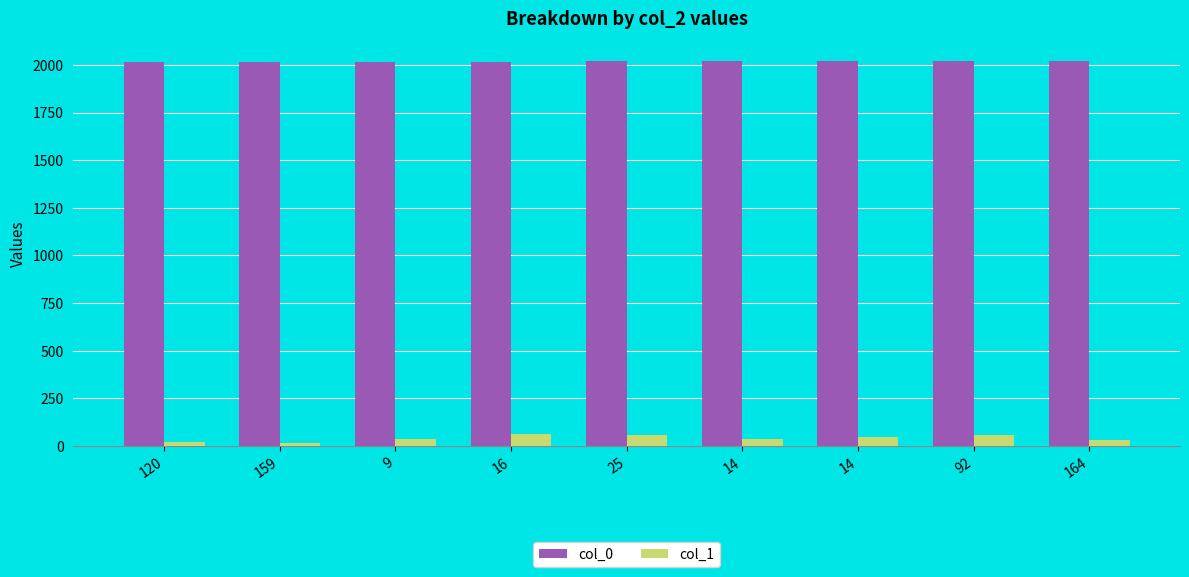

What are all the series names shown in the legend?

col_0, col_1